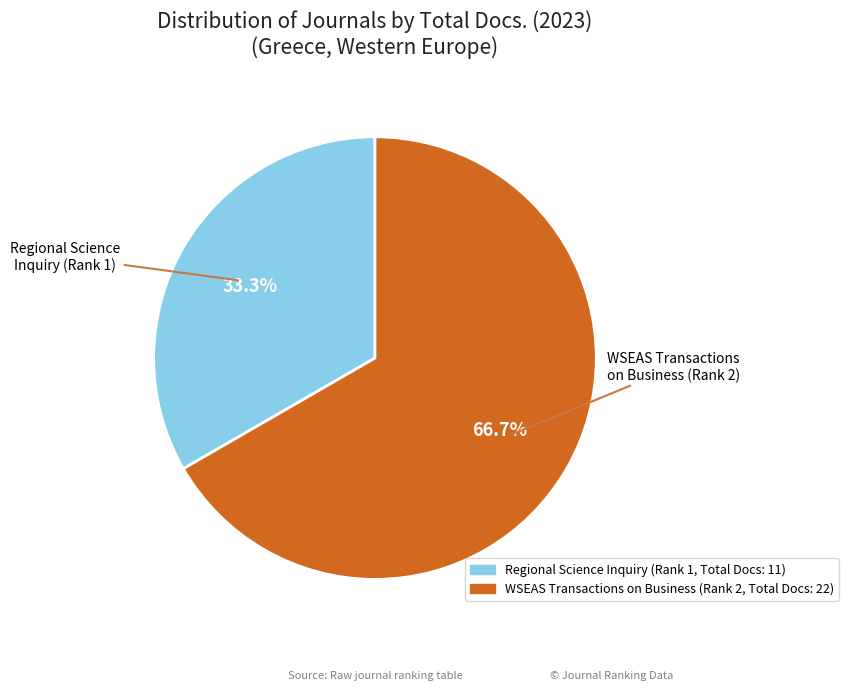

Count the number of slices in the pie.

2